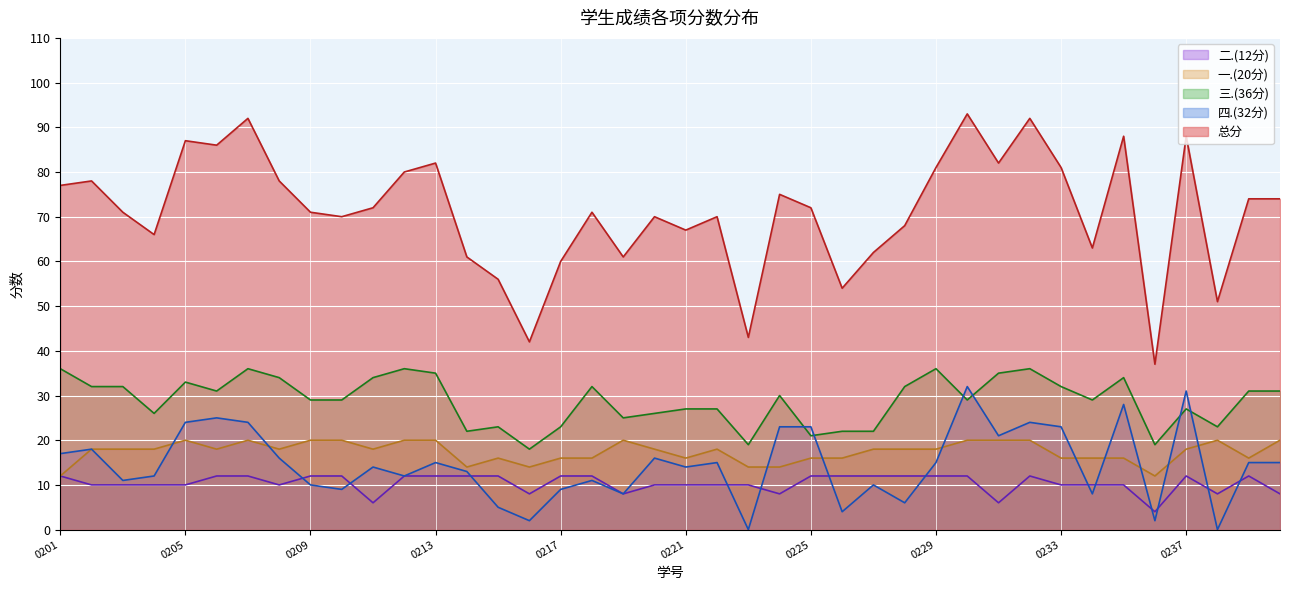

At which label does 总分 first exceed 72?

0201